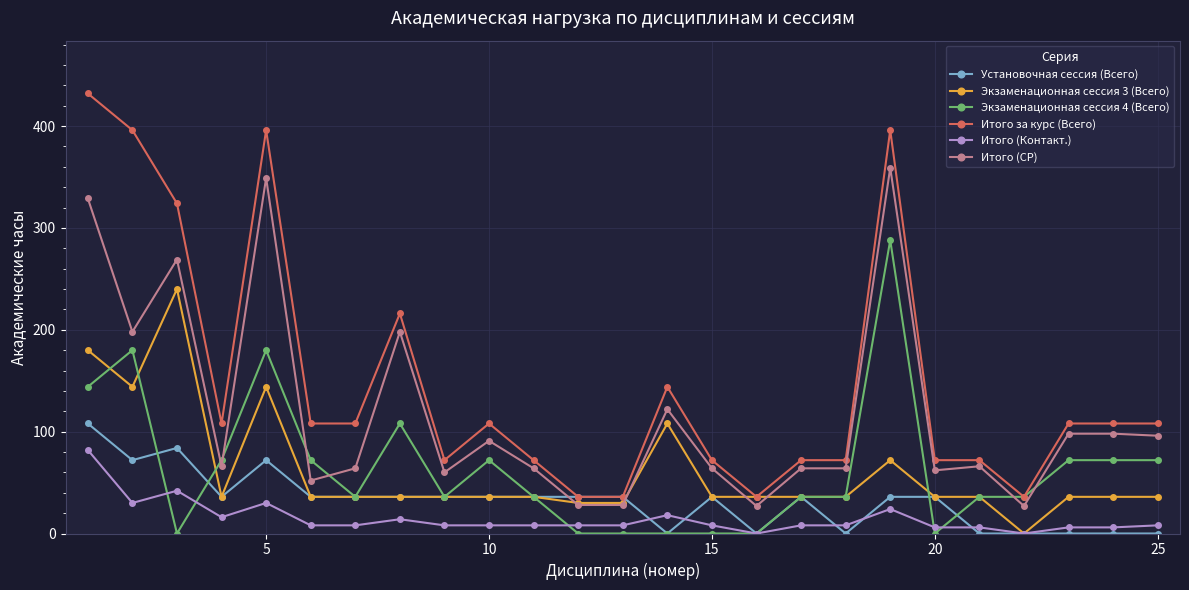

True or false: Итого (Контакт.) has more than 0 points higher than both neighbors.

True